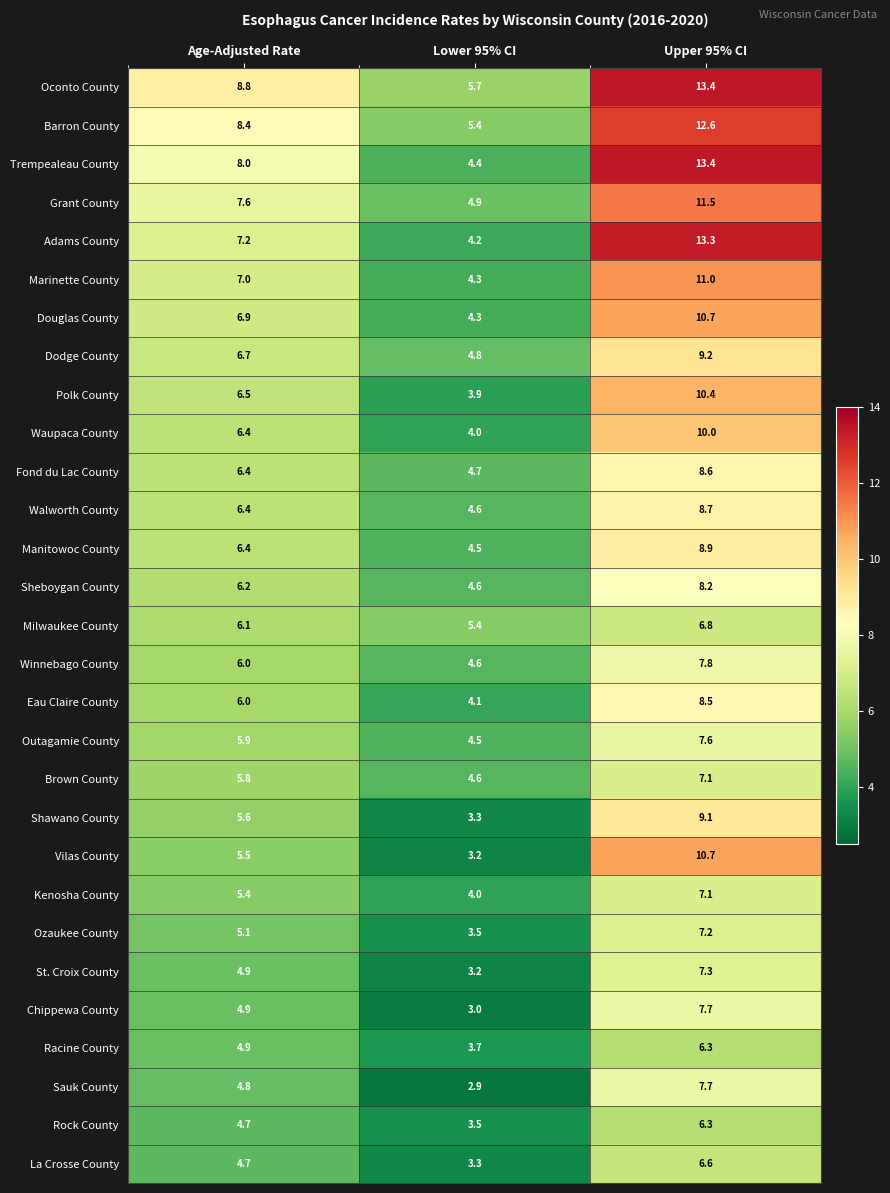

Which series has the largest total across all categories?

Oconto County